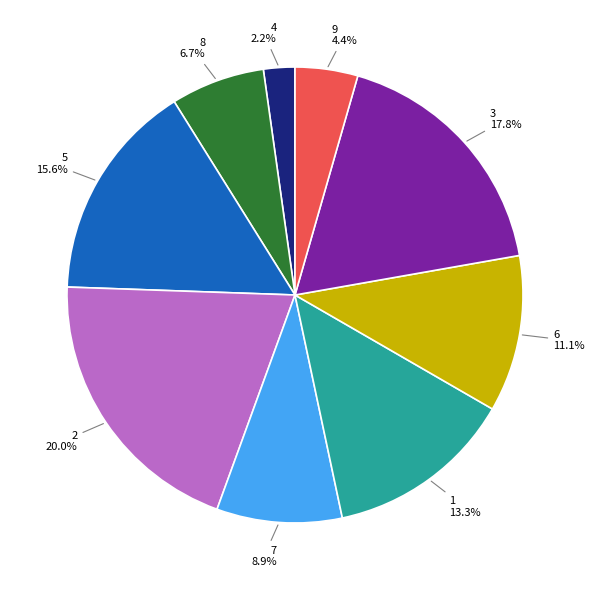

Is there any slice that represents more than half of the pie?

No